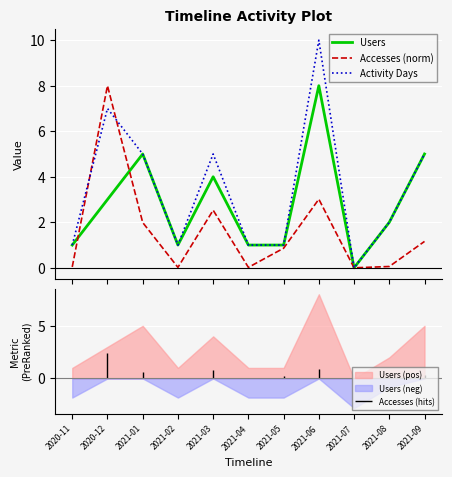

What is the sum of all Activity Days values?

38.0